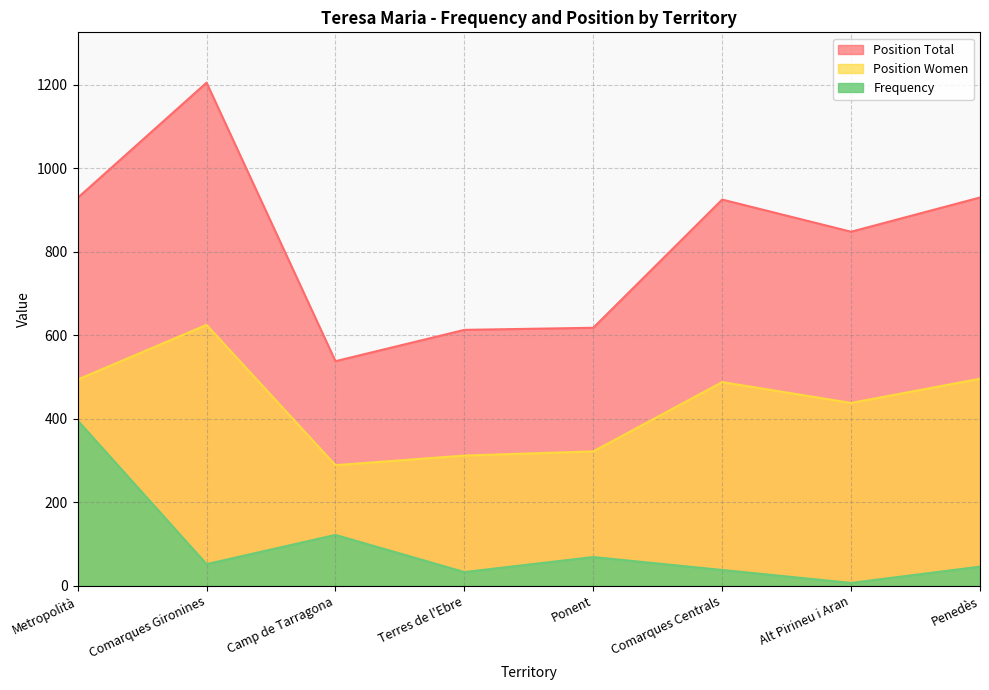

True or false: Position Total has more than 1 interior local peaks.

True